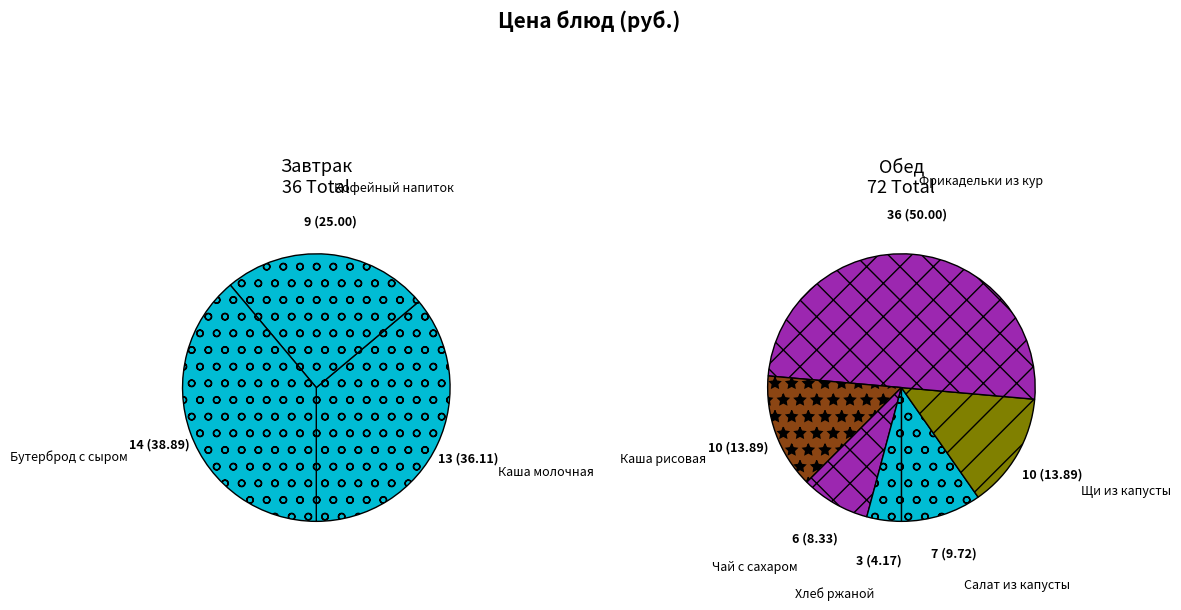

Count the number of slices in the pie.

9